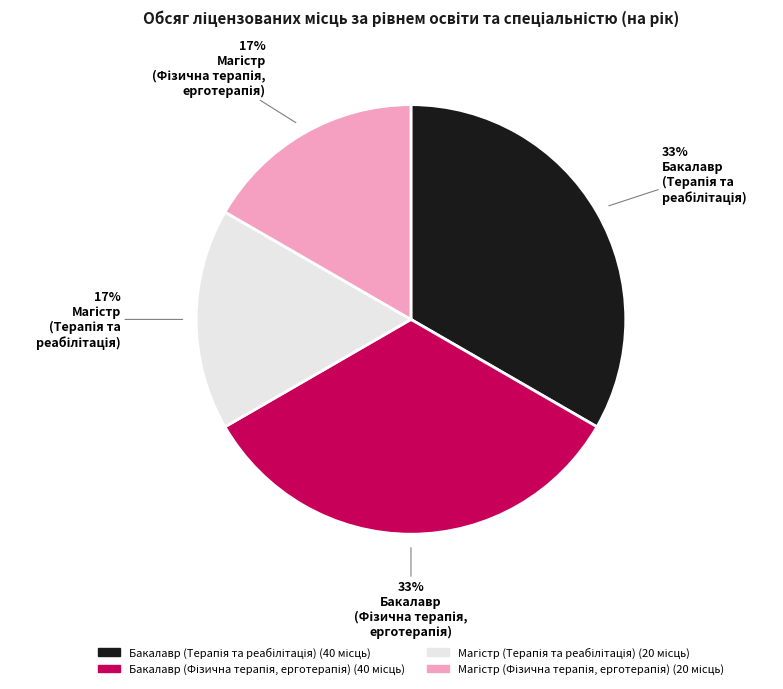

To the nearest percent, what is the average slice percentage?

25%